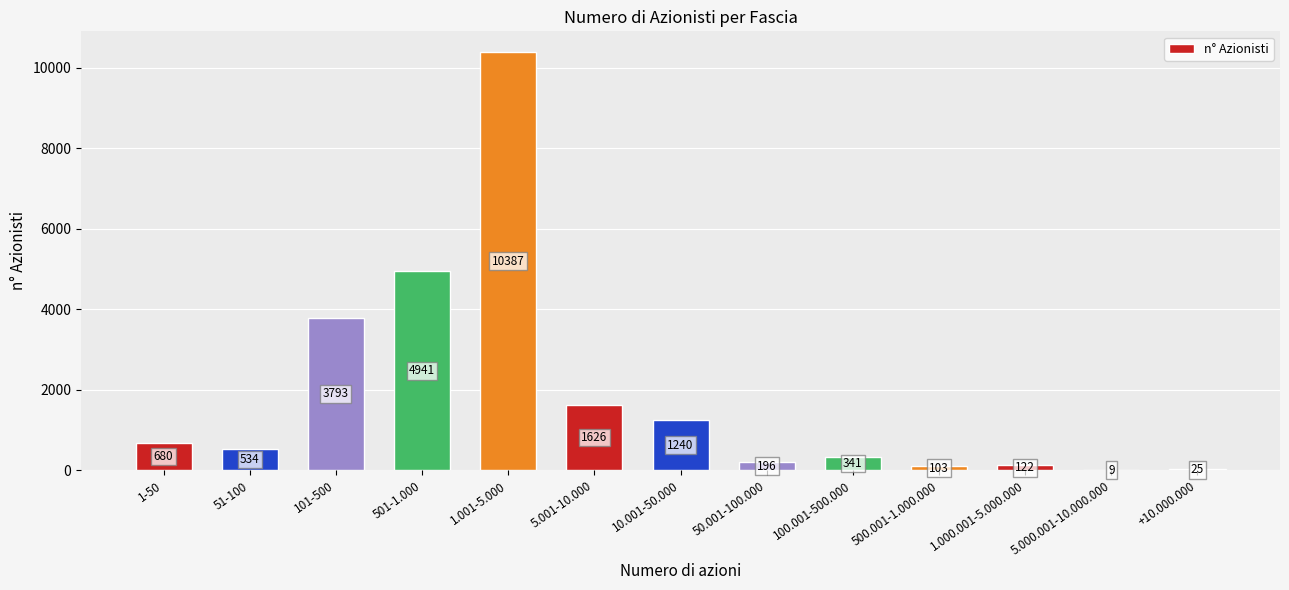

Which has a higher value, 100.001-500.000 or 50.001-100.000?

100.001-500.000